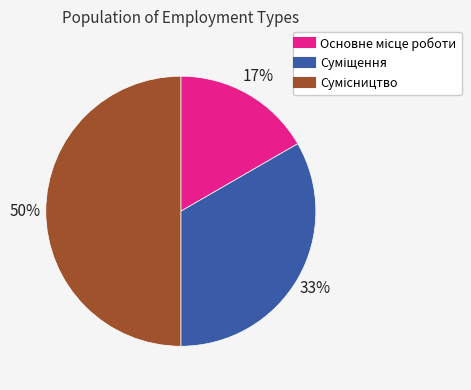

To the nearest percent, what is the average slice percentage?

33%